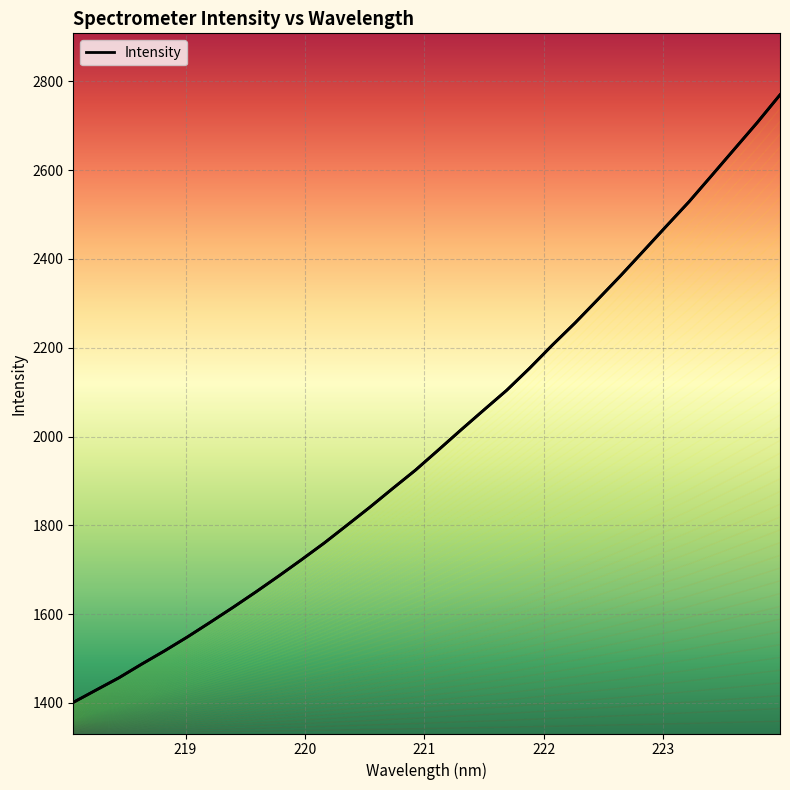

What is the minimum value shown in the chart?

1401.4